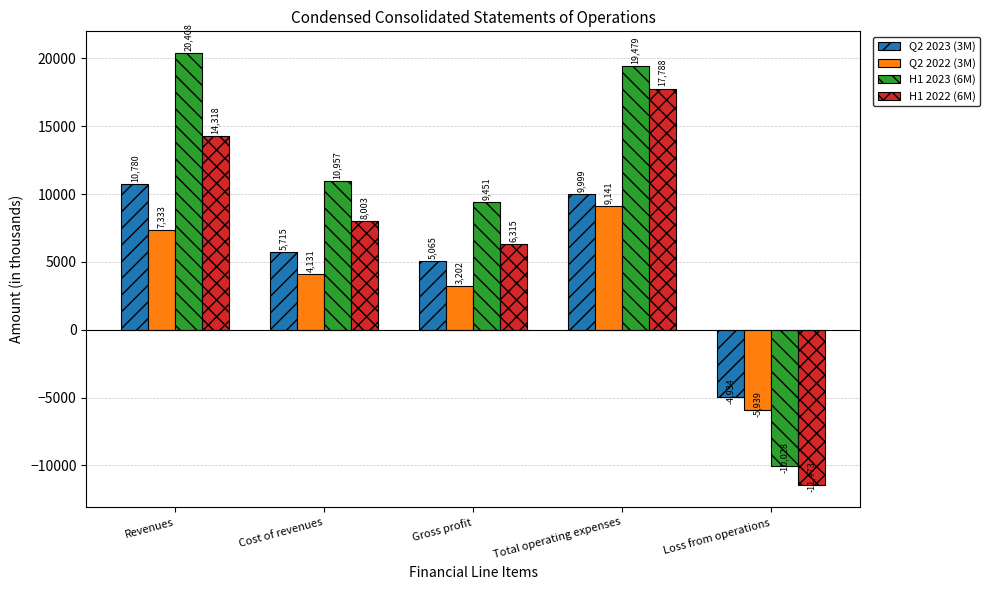

Reading left to right, what are all the values shown in this chart?

Q2 2023 (3M): 10780	5715	5065	9999	-4934
Q2 2022 (3M): 7333	4131	3202	9141	-5939
H1 2023 (6M): 20408	10957	9451	19479	-10028
H1 2022 (6M): 14318	8003	6315	17788	-11473